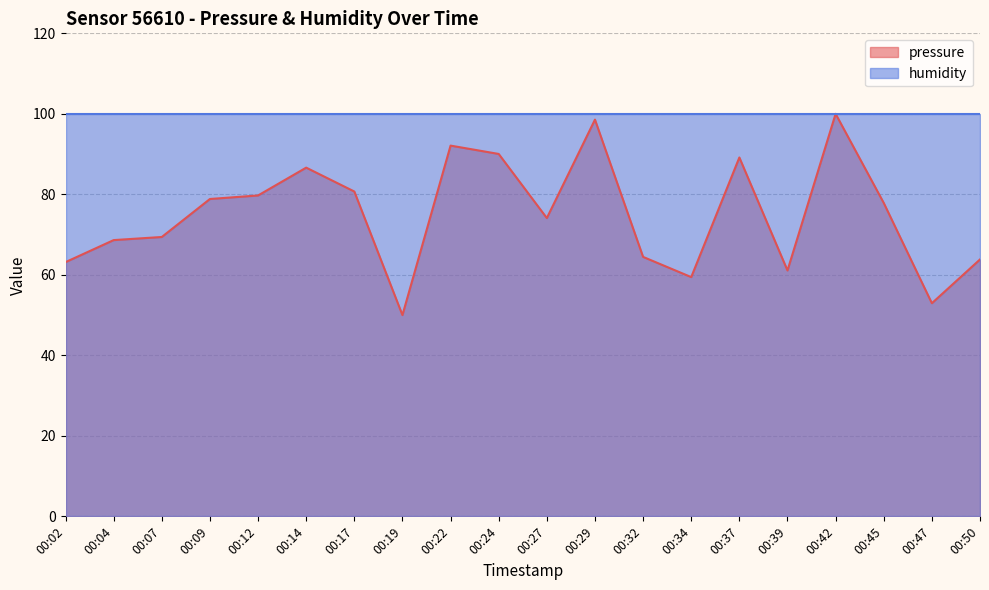

What is the greatest value displayed?

100.0